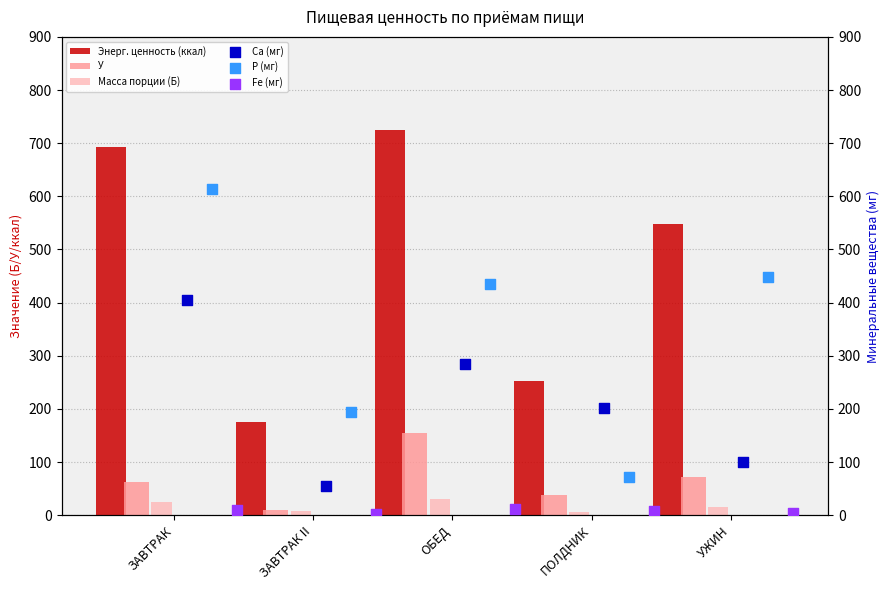

What is the total value across all series at УЖИН?

1188.0